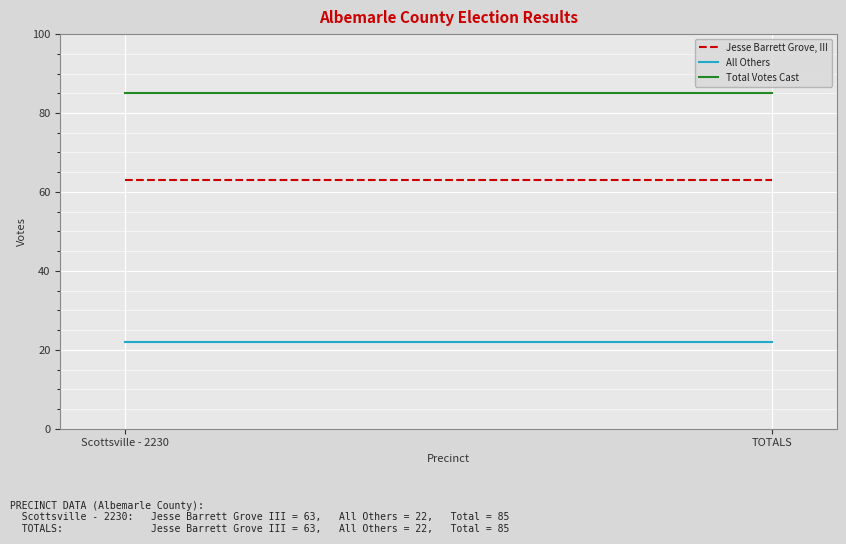

What is the label of the 2nd point from the left?

TOTALS